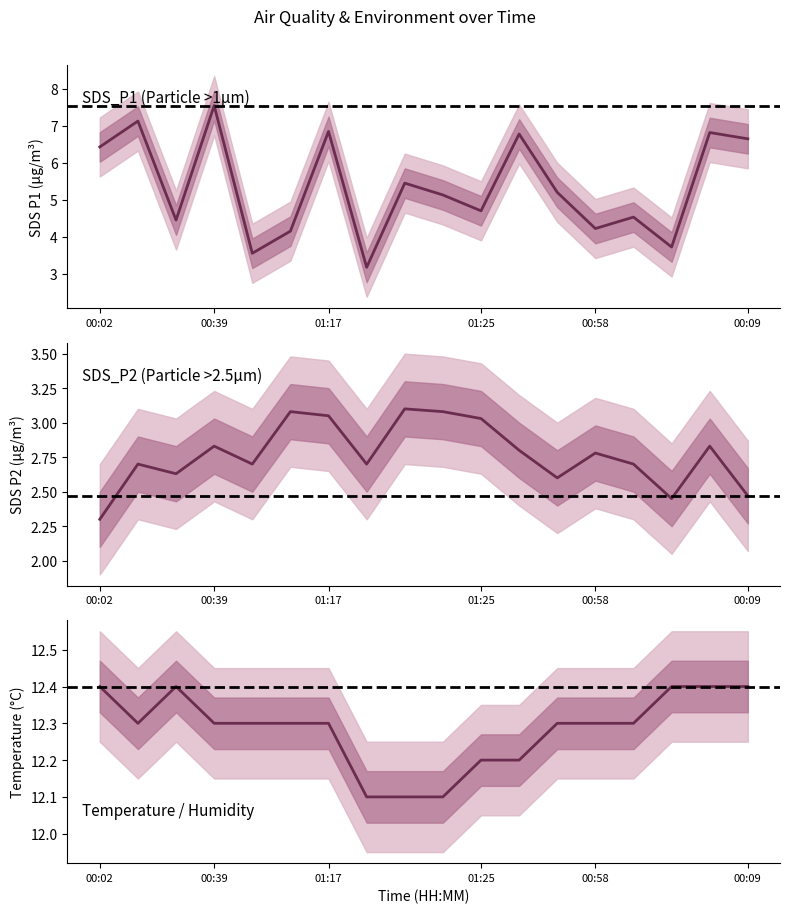

List the labels in order of SDS_P1 value, largest first.

00:39, 00:14, 01:17, 00:21, 01:22, 00:09, 00:02, 01:38, 01:09, 01:41, 01:25, 00:46, 00:26, 00:58, 01:03, 00:34, 00:51, 01:30